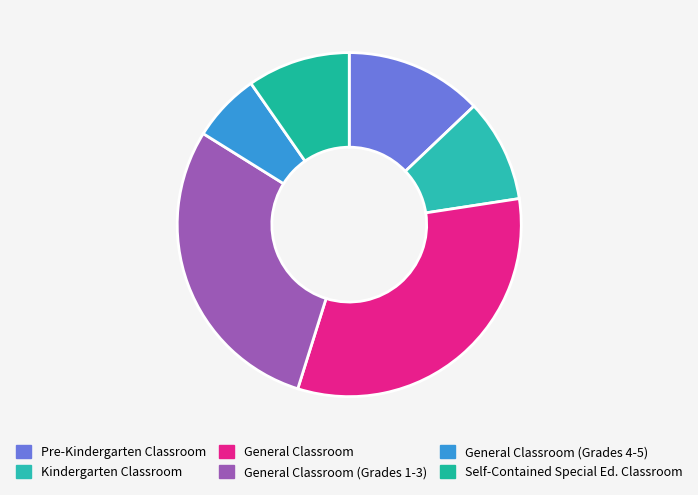

Is it true that Self-Contained Special Ed. Classroom is 1% of the pie?

False